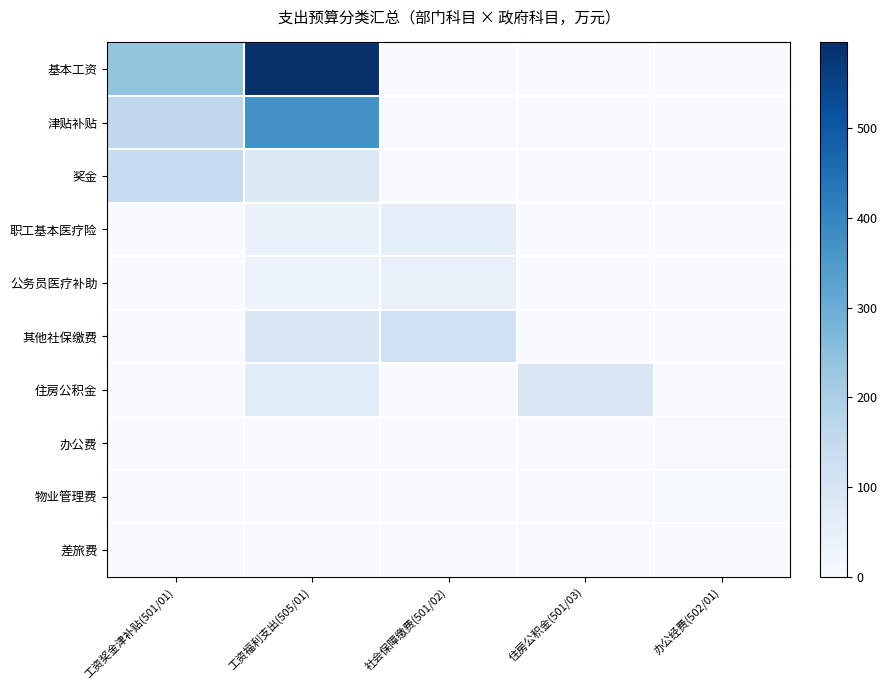

Which series changed the most between 社会保障缴费(501/02) and 住房公积金(501/03)?

其他社保缴费